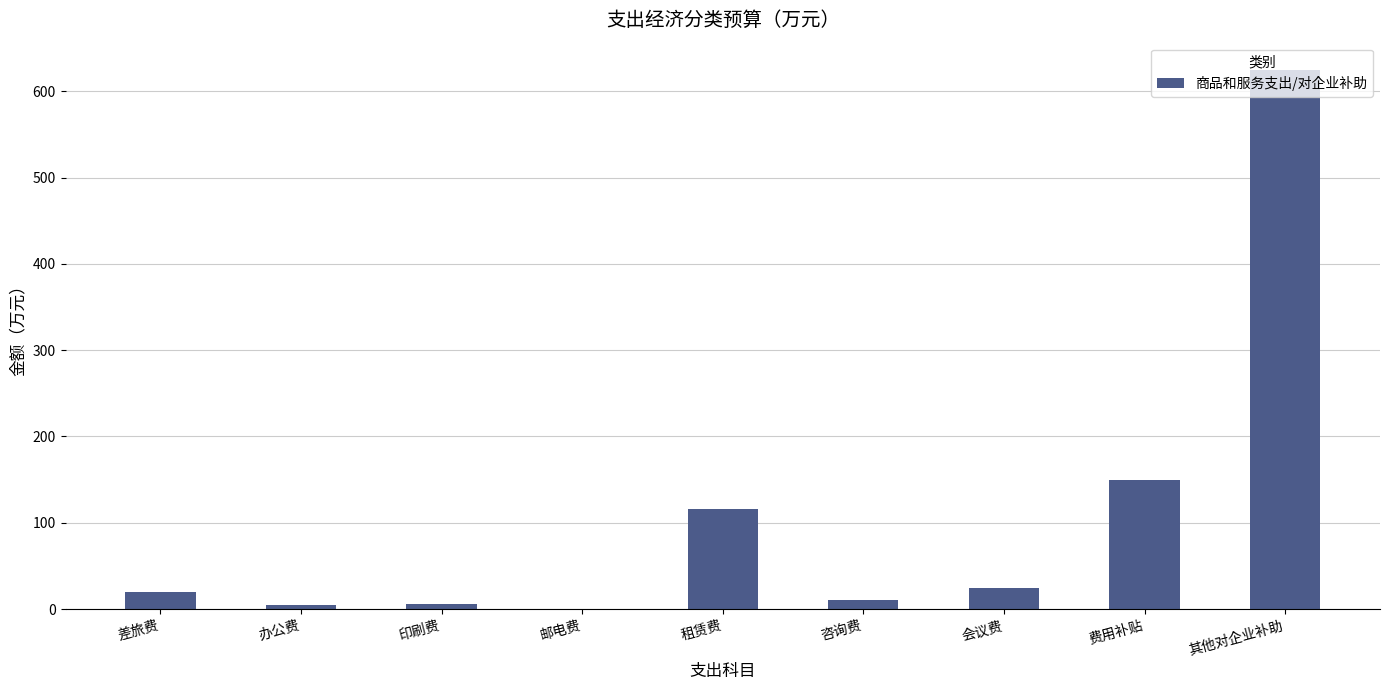

Are the bars grouped side by side (vs. stacked)?

No